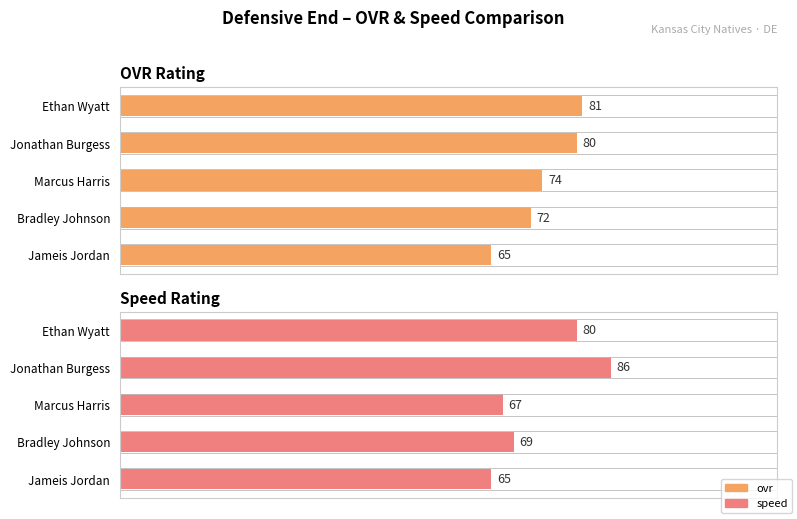

How many bars are there in total?

10